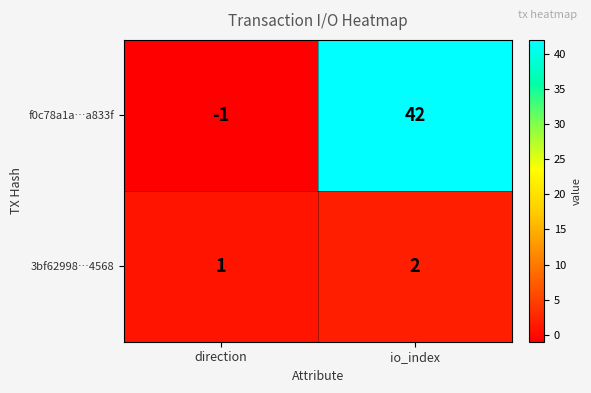

Which series has the largest range (max minus min)?

f0c78a1a…a833f